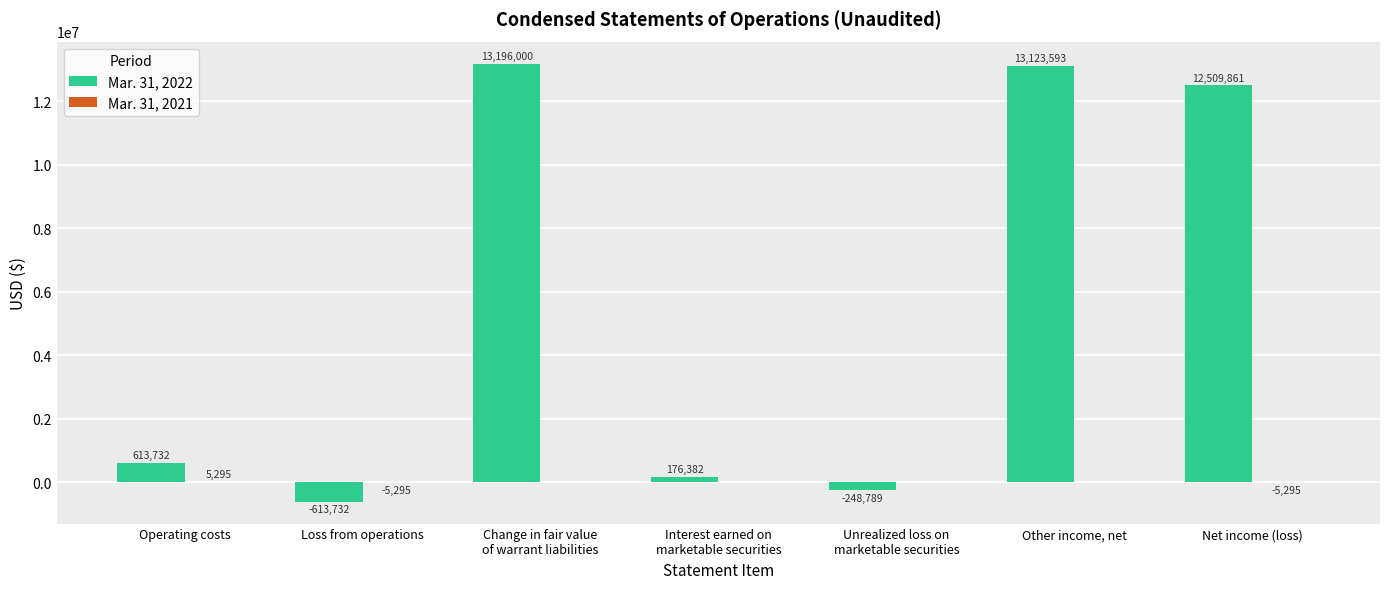

Which series changed the most between Loss from operations and Unrealized loss on
marketable securities?

Mar. 31, 2022